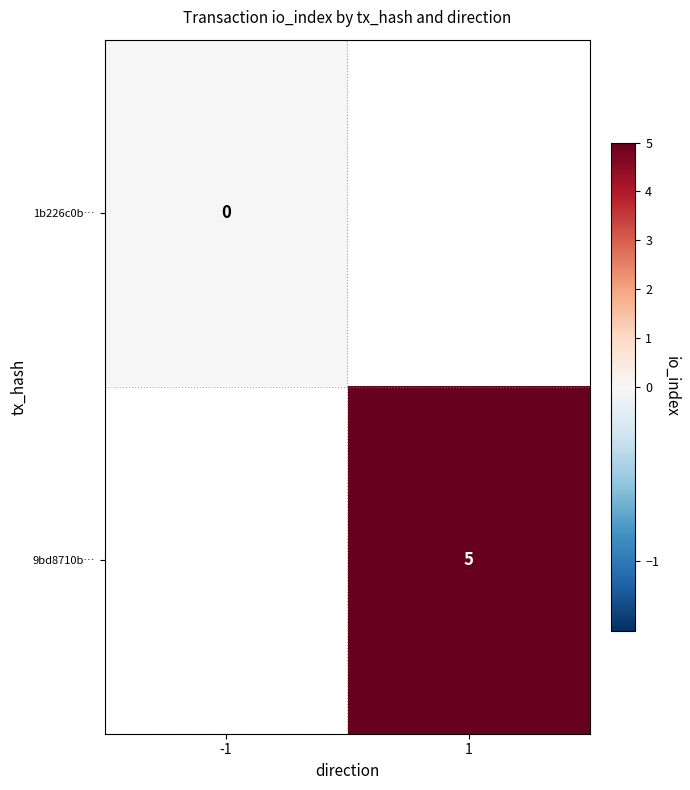

Is the value of 1b226c0b… at -1 greater than the value of 9bd8710b… at 1?

No